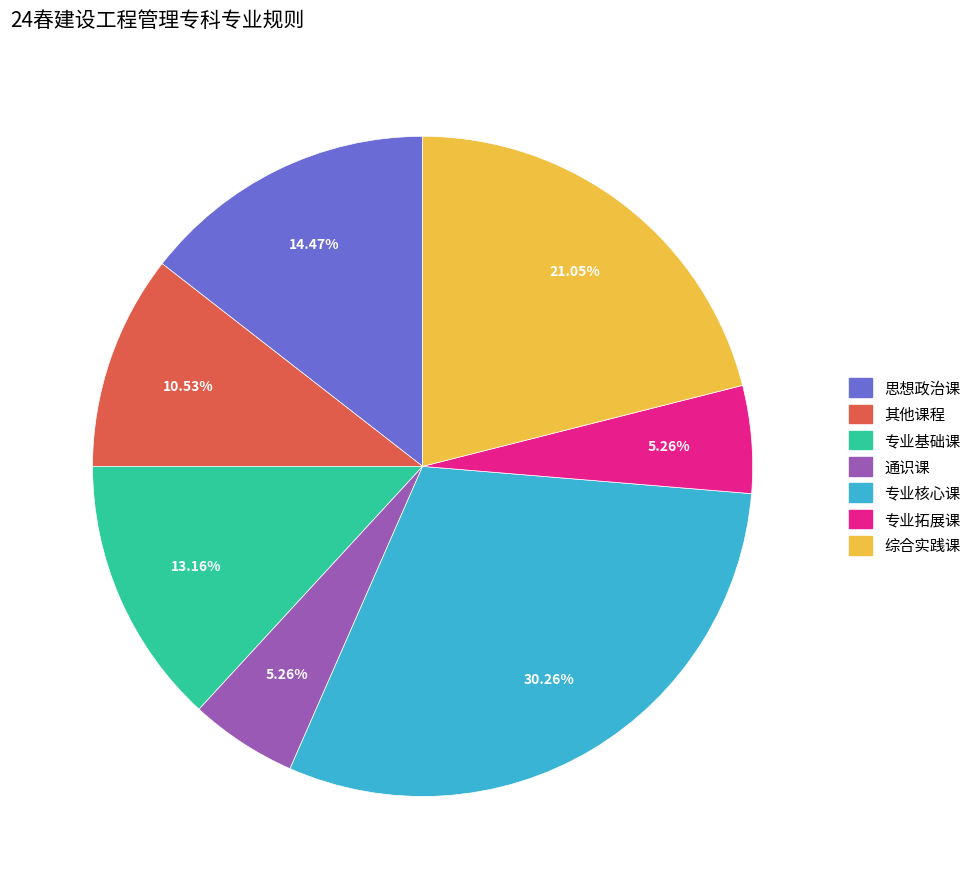

Which has a higher value, 专业拓展课 or 专业基础课?

专业基础课